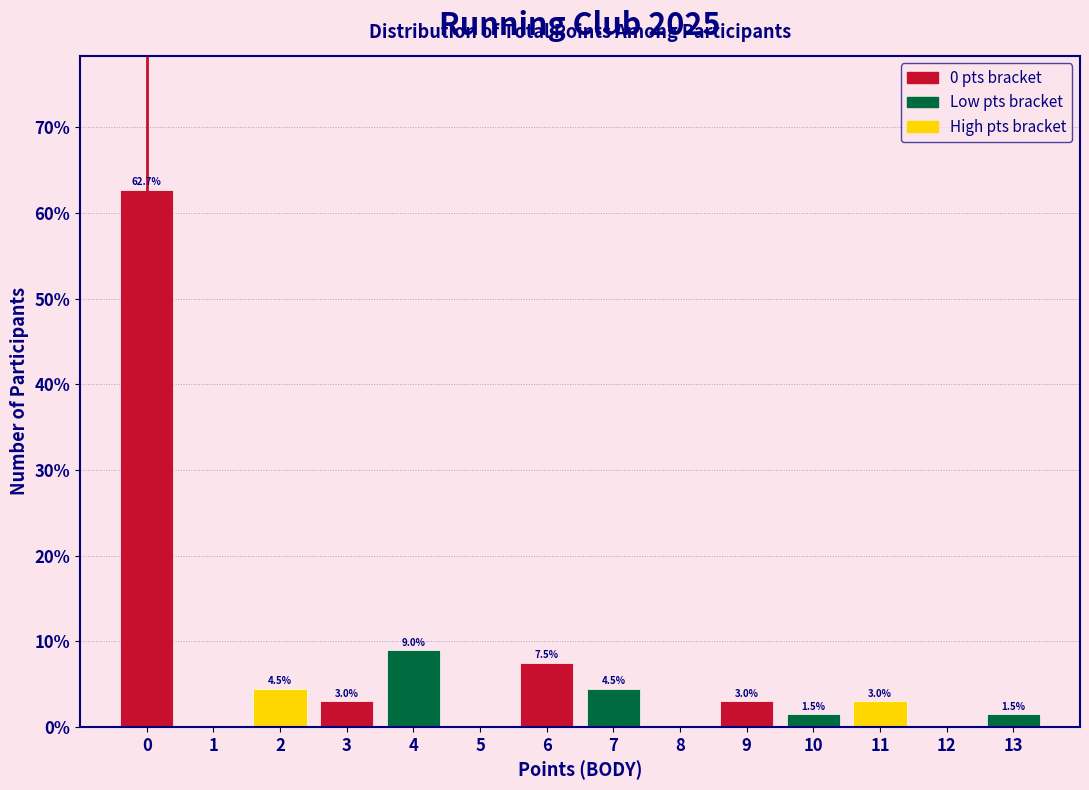

Reading left to right, extract all data points from this chart.

0=62.7	1=0.0	2=4.5	3=3.0	4=9.0	5=0.0	6=7.5	7=4.5	8=0.0	9=3.0	10=1.5	11=3.0	12=0.0	13=1.5